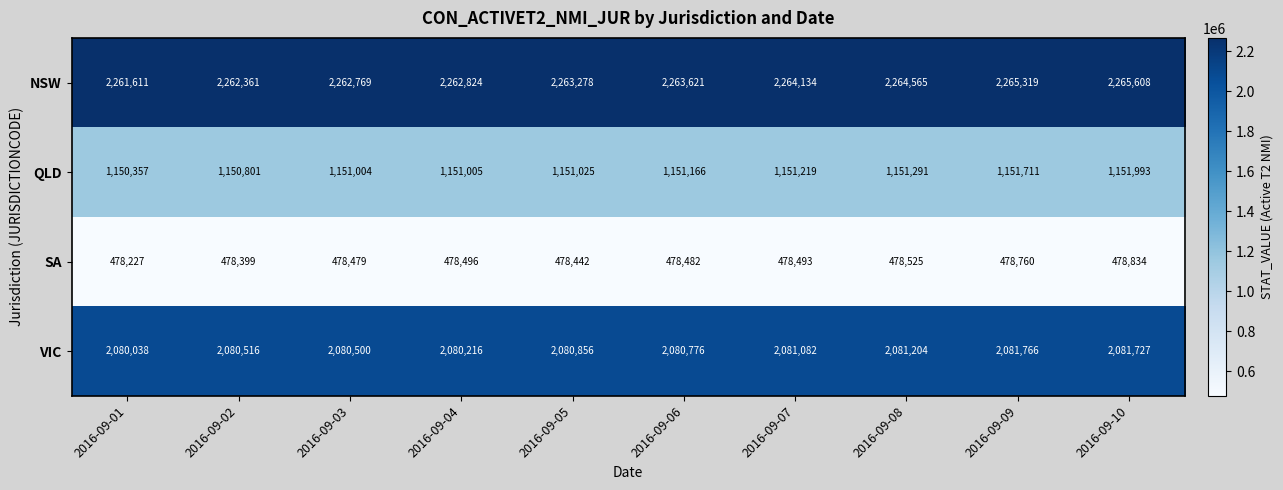

At which category is the sum across all series the highest?

2016-09-10